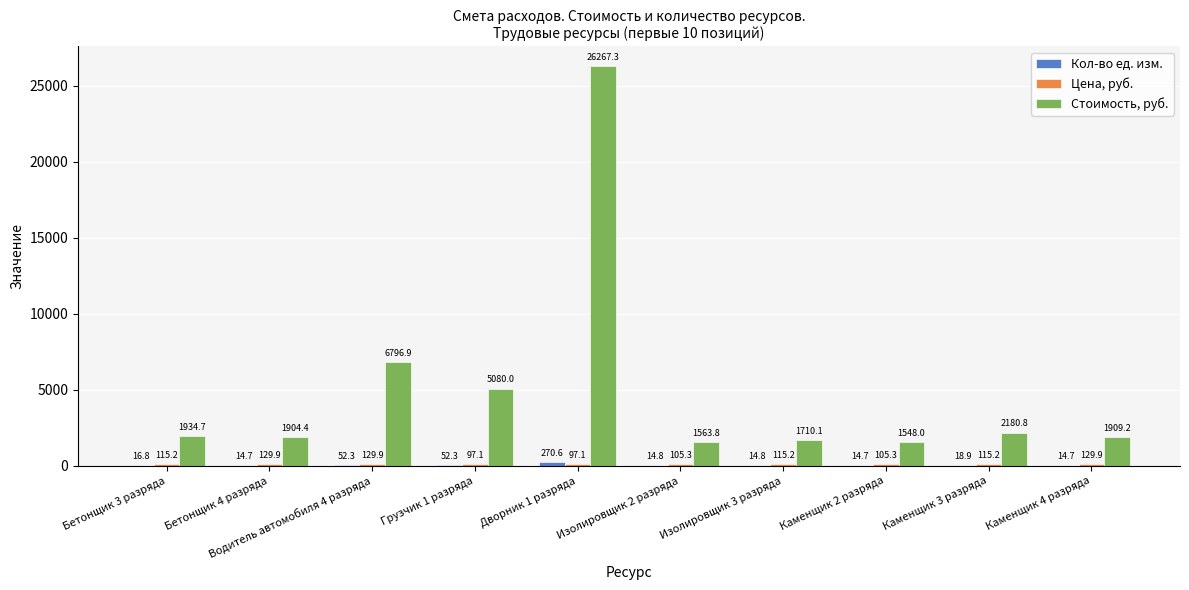

Which series has the largest total across all categories?

Стоимость, руб.